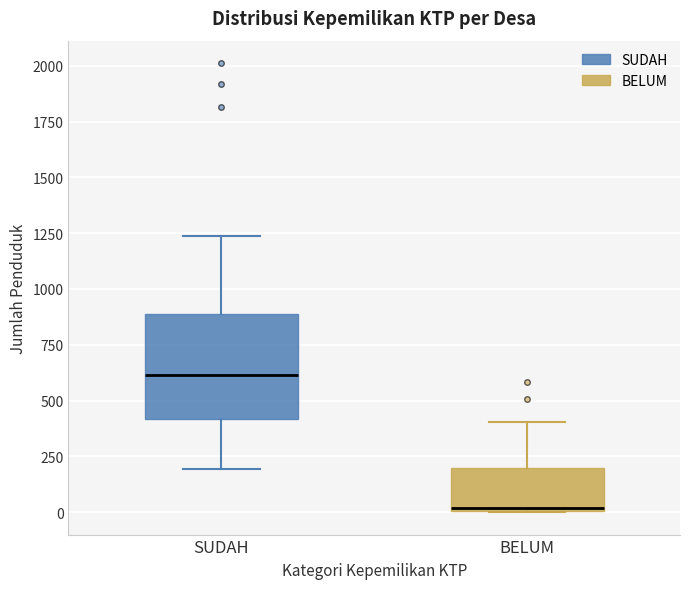

Comparing the boxes themselves (not the whiskers), which one is the tallest?

SUDAH